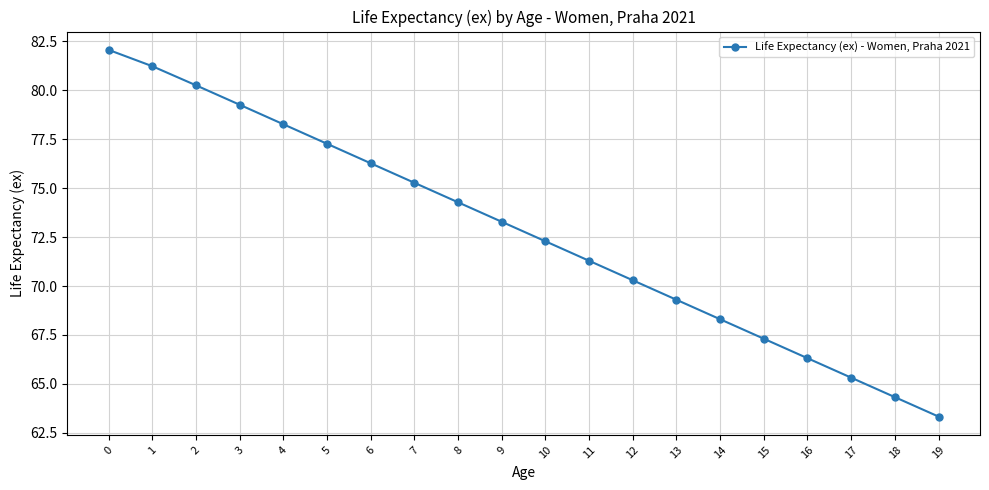

The value at 7 is 100.8. True or false?

False